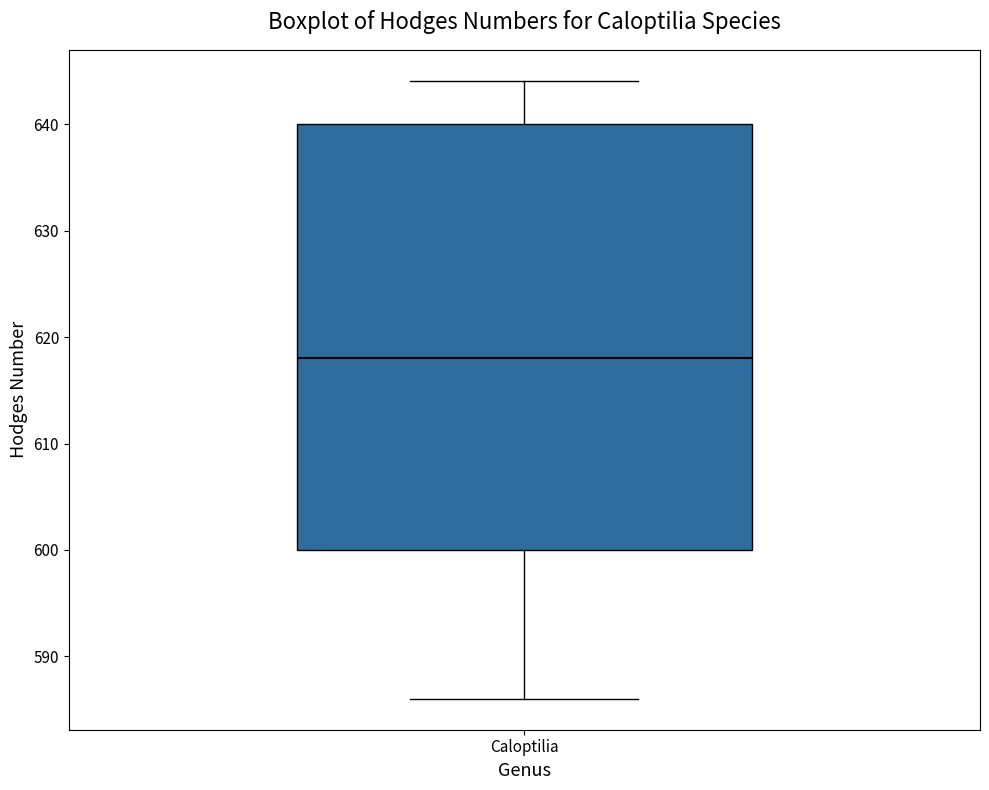

Where does the upper whisker of the box for Caloptilia end on the y-axis? The values are not printed on the chart, so give them approximately, as read against the axis.

644